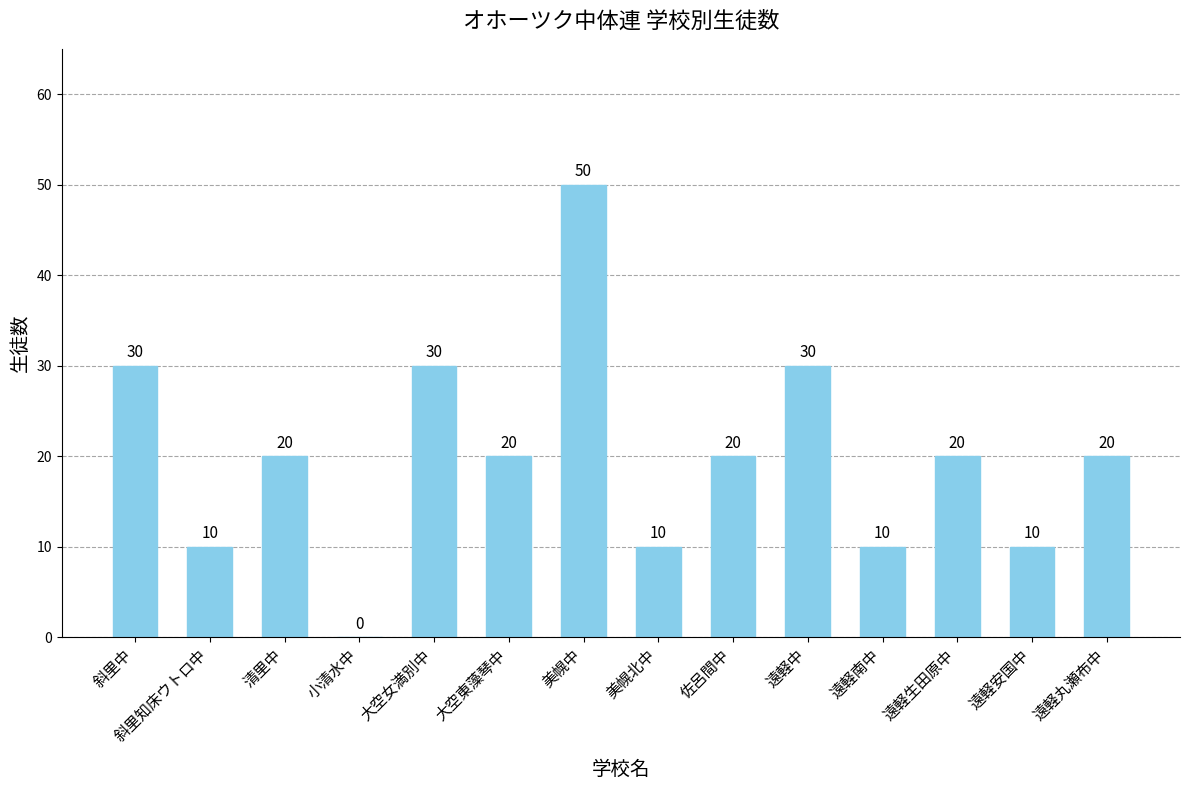

What is the sum of all values?

280